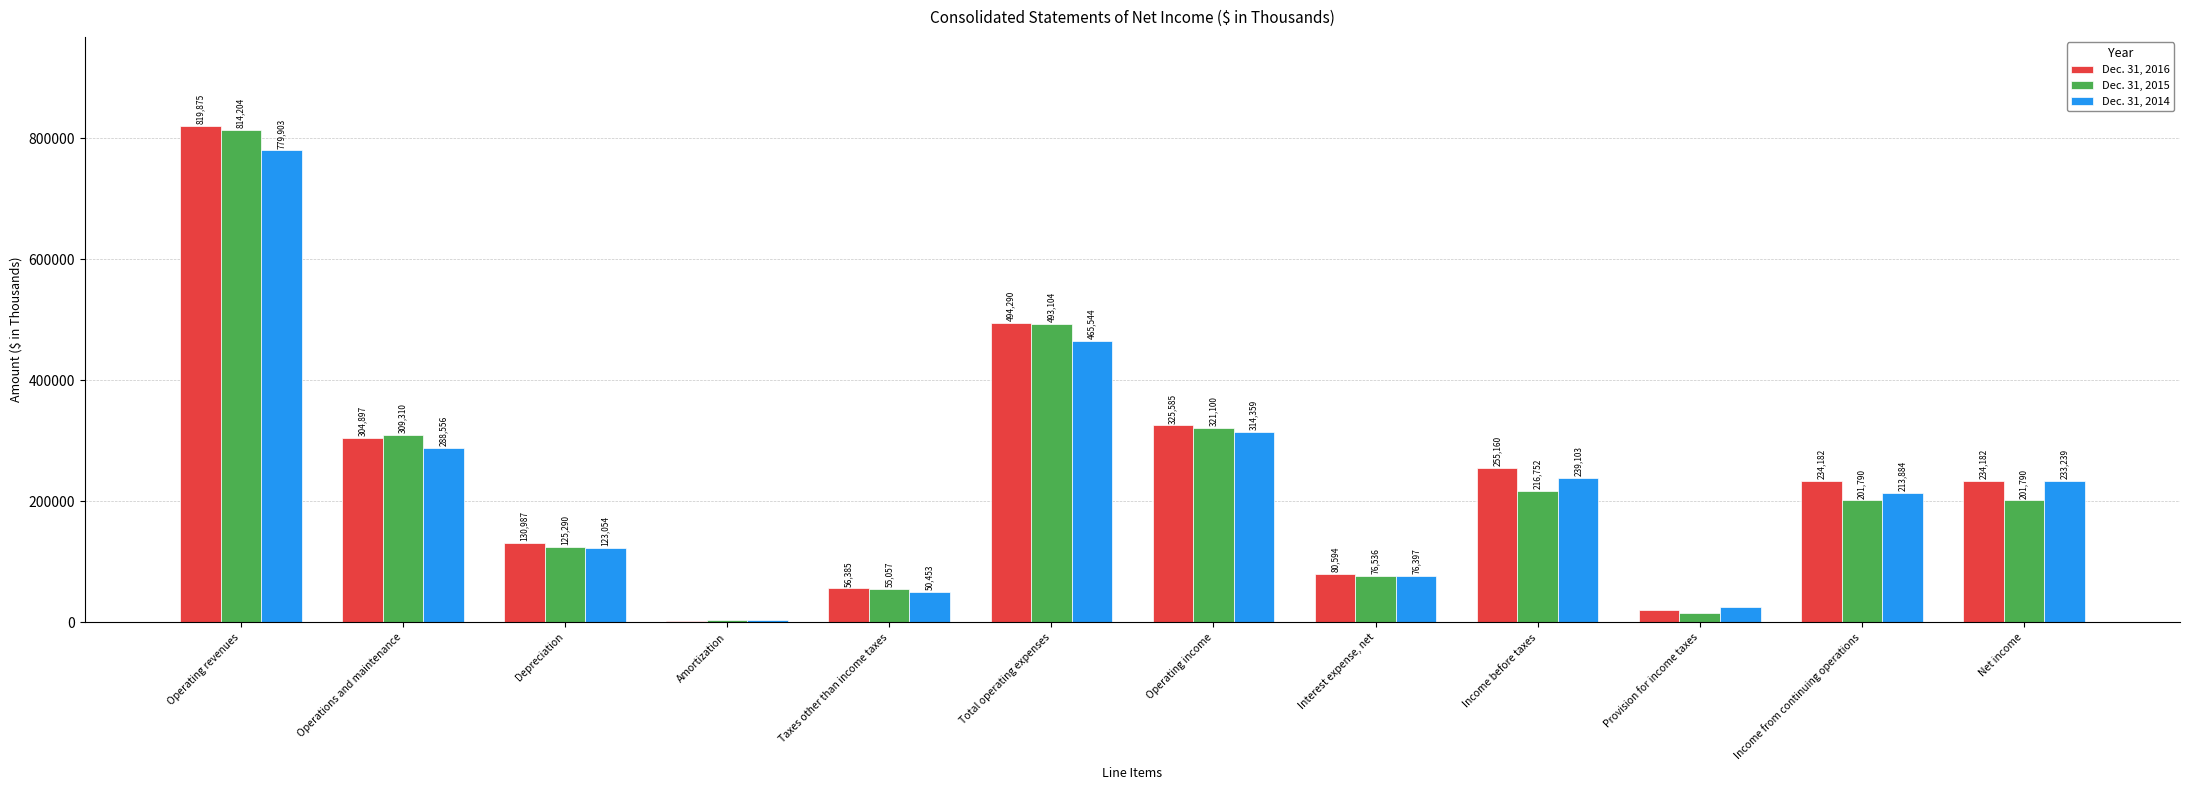

What is the sum of all Dec. 31, 2016 values?

2959136